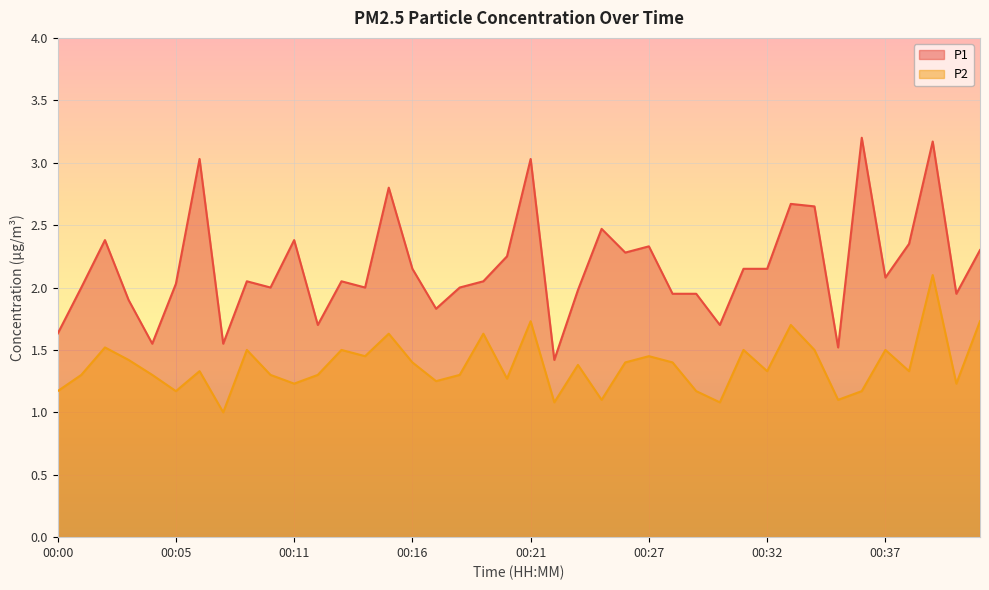

How many lines are shown in the chart?

2